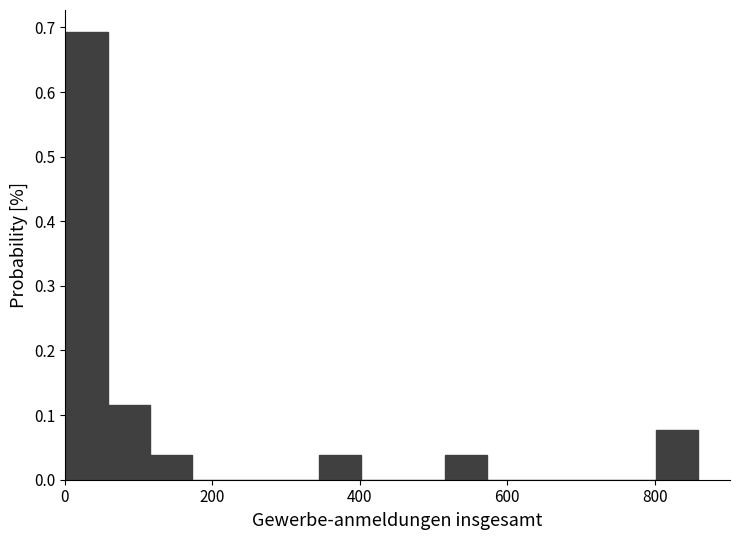

Read against the x-axis, roughly where is the centre of the tallest bar?

20